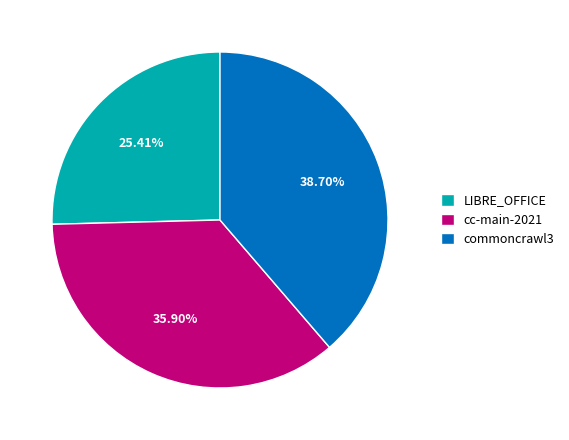

How many segments does this pie chart have?

3